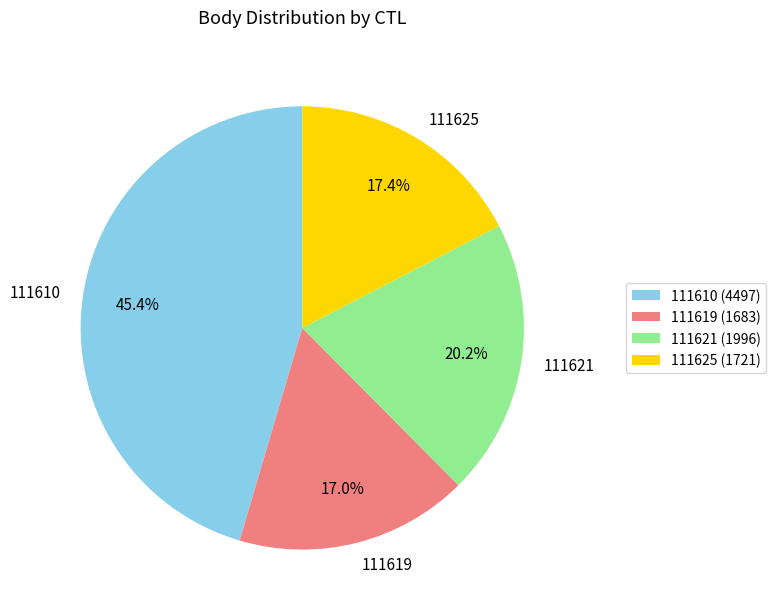

Does 111621 represent more than half of the total?

No